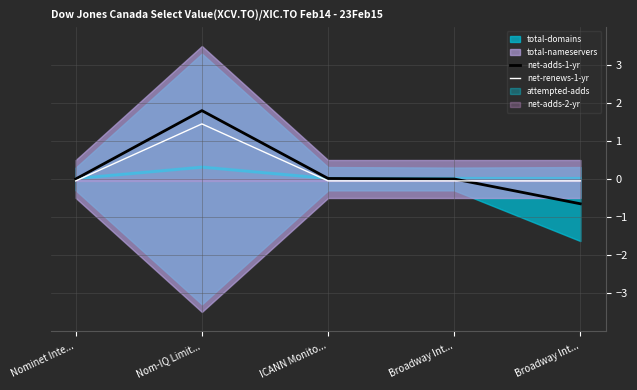

Where do net-adds-1-yr and net-renews-1-yr first cross each other?

Broadway Int... and Broadway Int...